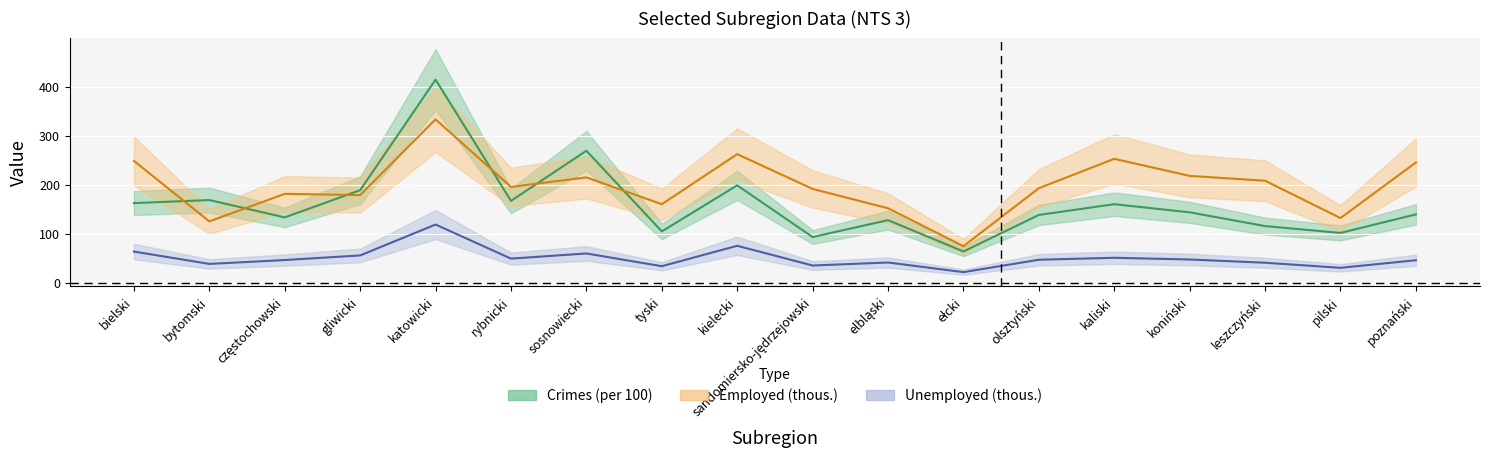

Which has a higher value, bielski or poznański?

bielski